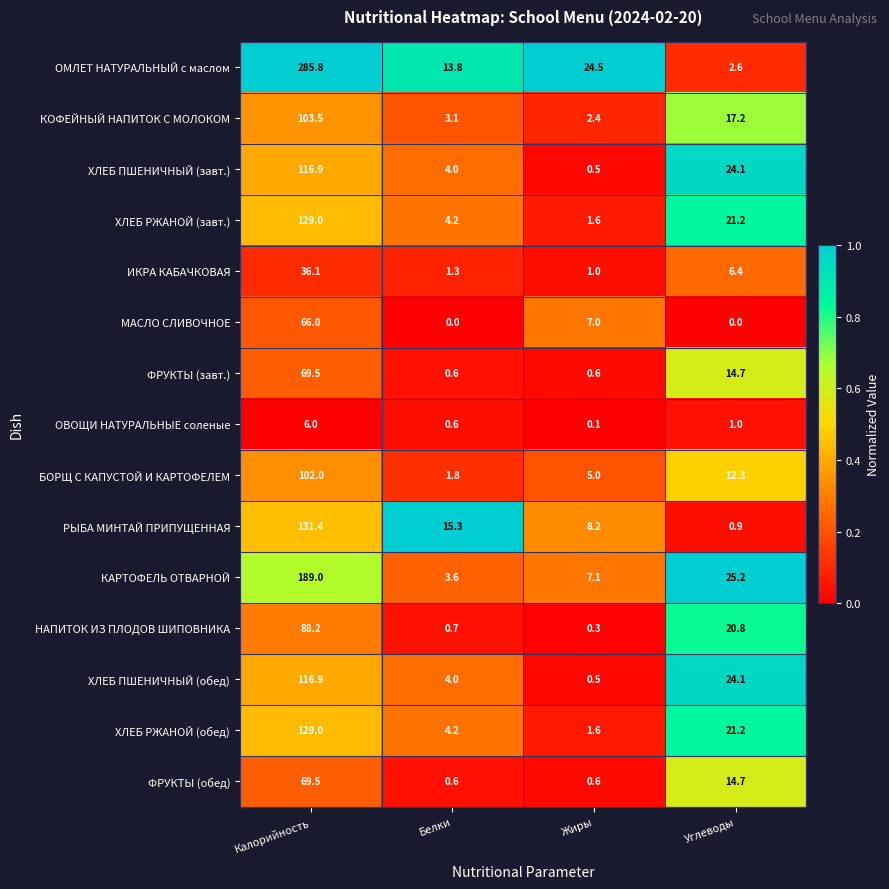

Which series has the largest range (max minus min)?

ОМЛЕТ НАТУРАЛЬНЫЙ с маслом